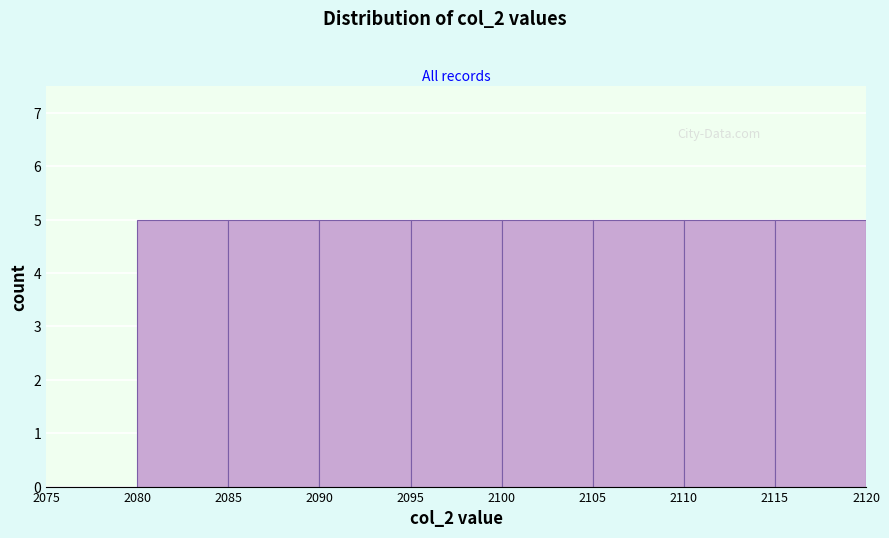

How tall is the bar that spans 2090 to 2095 on the x-axis? The values are not printed on the chart, so give them approximately, as read against the axis.

5